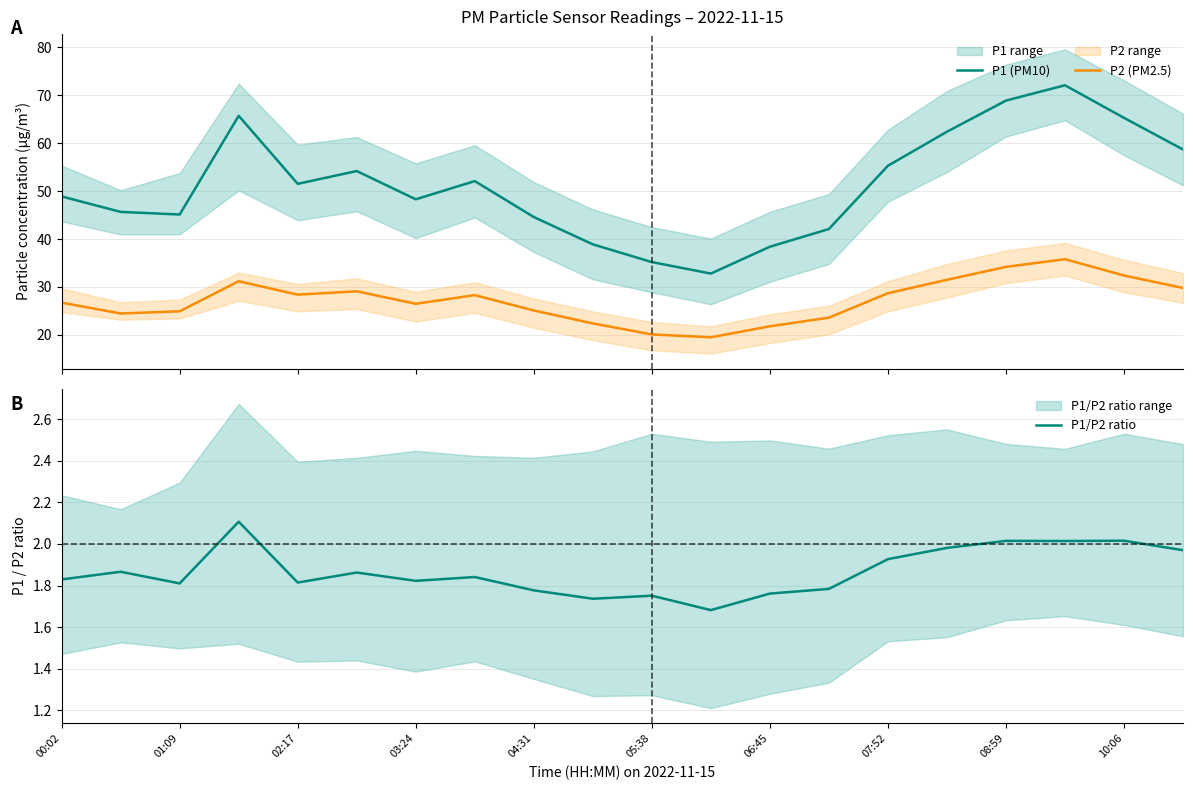

What are all the series names shown in the legend?

P1 (PM10), P2 (PM2.5), P1/P2 ratio